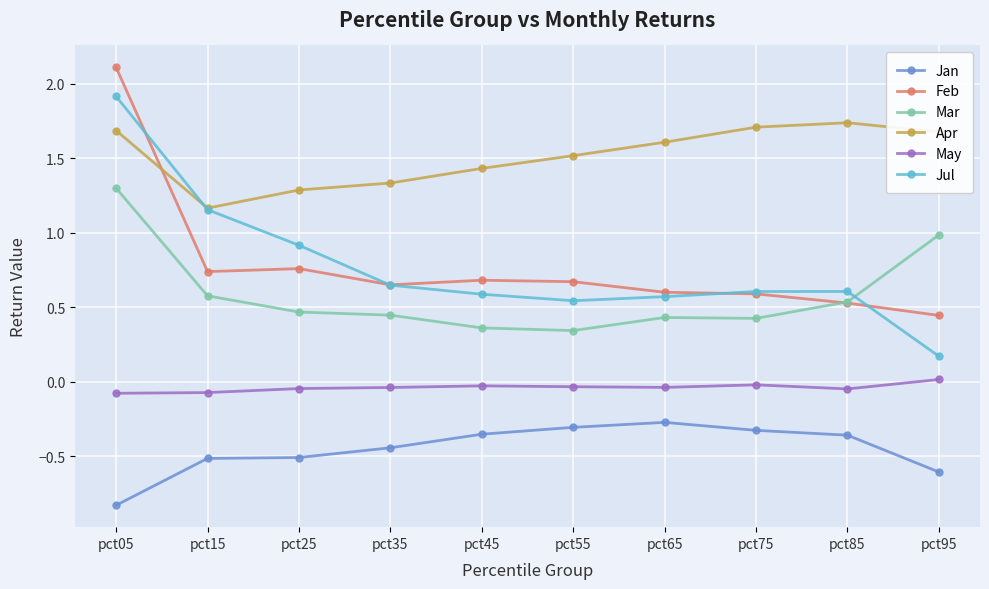

Which series has the largest total across all categories?

Apr